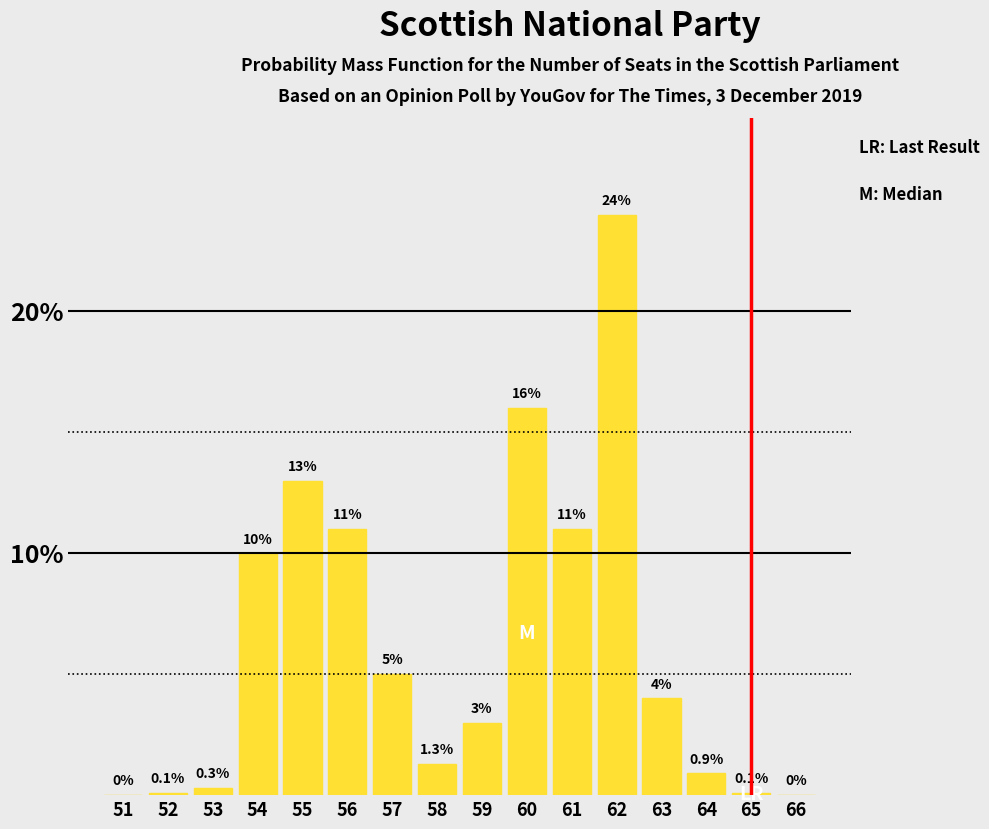

Reading left to right, list all the values displayed in this chart.

51=0.0	52=0.1	53=0.3	54=10.0	55=13.0	56=11.0	57=5.0	58=1.3	59=3.0	60=16.0	61=11.0	62=24.0	63=4.0	64=0.9	65=0.1	66=0.0